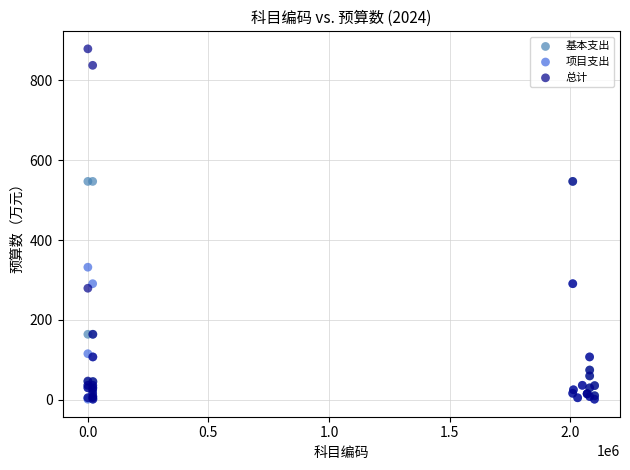

Which series has the widest spread of Y values?

总计